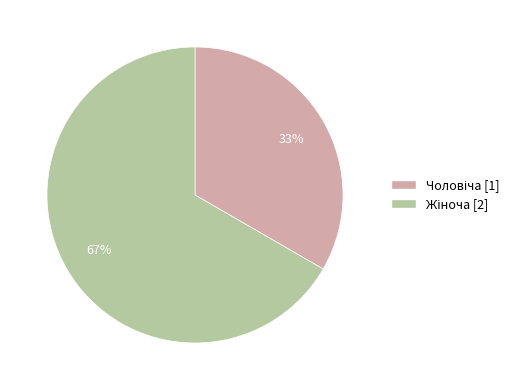

Is there a majority slice in this chart?

Yes